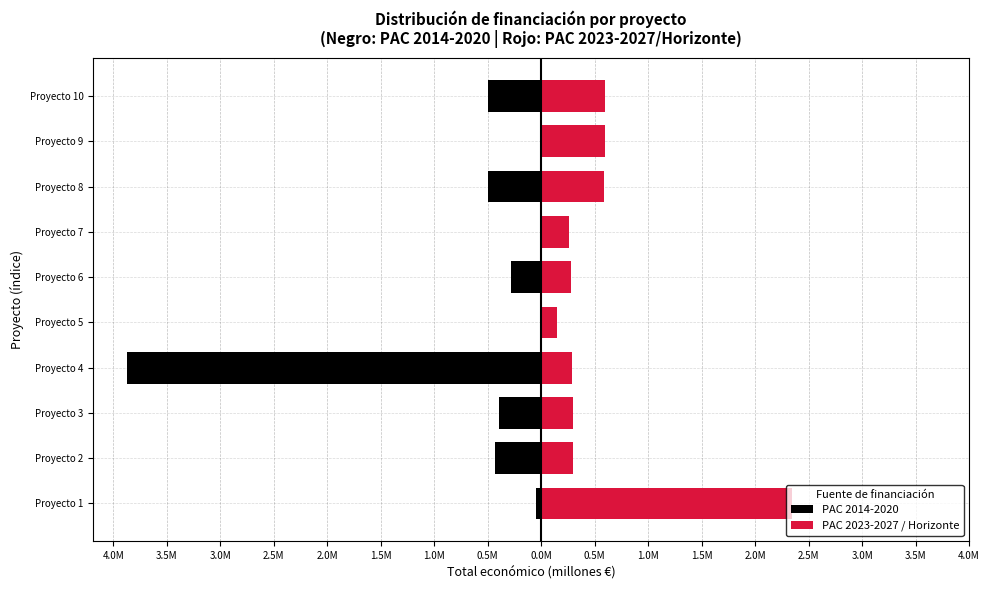

Is the value of PAC 2023-2027 / Horizonte at Proyecto 5 greater than the value of PAC 2014-2020 at Proyecto 2?

Yes